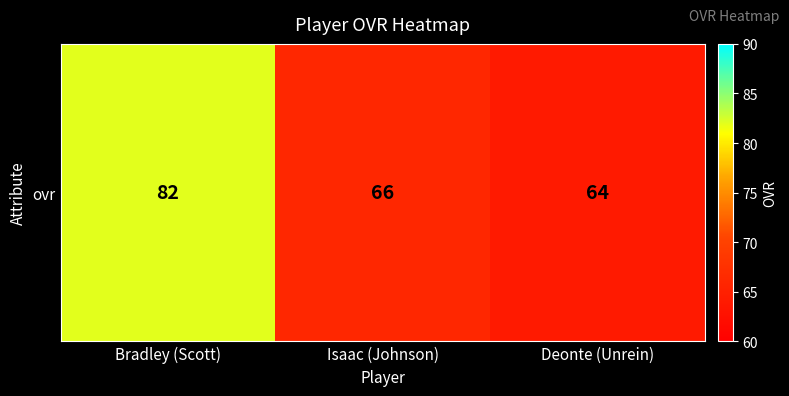

Which has a higher value, Isaac (Johnson) or Bradley (Scott)?

Bradley (Scott)